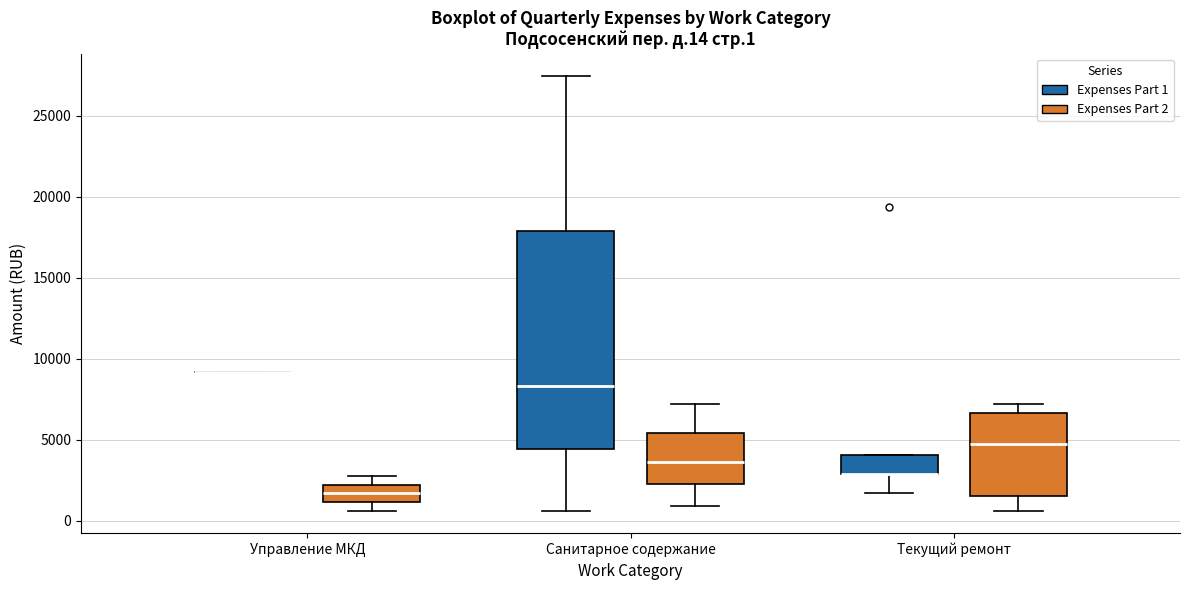

Reading left to right, transcribe this box plot: for each box, give where its median line is, the range the box spans, and where its two whiskers end, as read against the y-axis. The values are not printed on the chart, so give them approximately, as read against the axis.

Управление МКД (Expenses Part 1): box collapsed to a line at 9000, whiskers 9000 to 9000
Управление МКД (Expenses Part 2): median 1500, box 1000 to 2000, whiskers 500 to 3000
Санитарное содержание (Expenses Part 1): median 8500, box 4500 to 18000, whiskers 500 to 27500
Санитарное содержание (Expenses Part 2): median 3500, box 2500 to 5500, whiskers 1000 to 7000
Текущий ремонт (Expenses Part 1): median 3000 (drawn on the box's lower edge), box 3000 to 4000, whiskers 1500 to 4000
Текущий ремонт (Expenses Part 2): median 4500, box 1500 to 6500, whiskers 500 to 7000